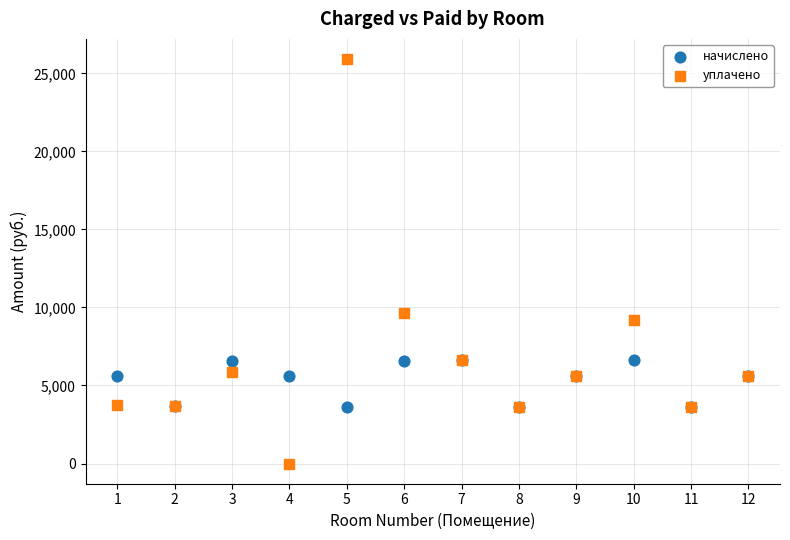

In the уплачено series, what Y value is closest to 12955?

9670.2